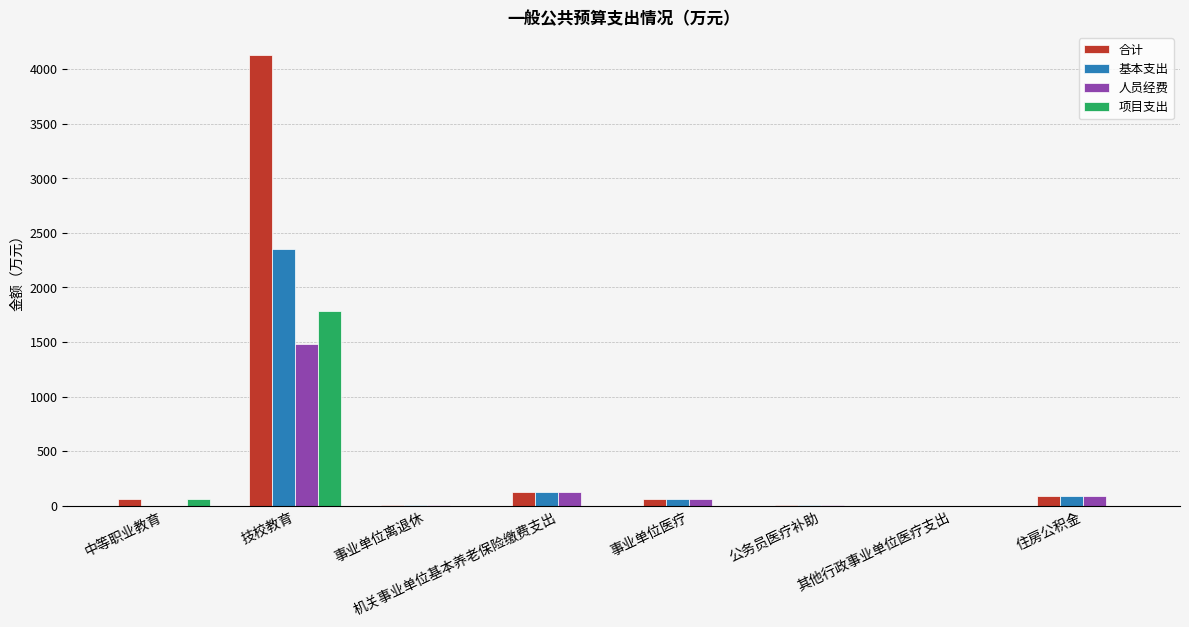

What value does the 人员经费 series have at 技校教育?

1480.1